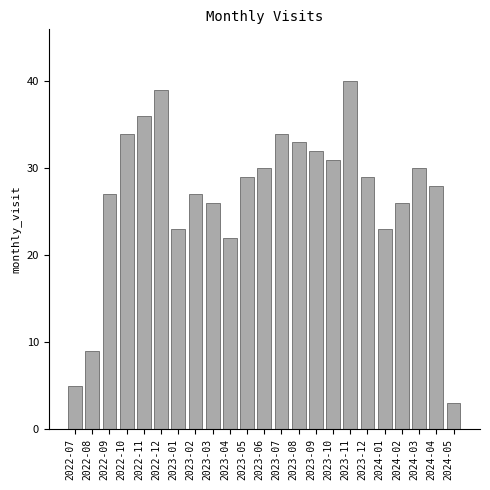

Reading left to right, extract all data points from this chart.

2022-07=5	2022-08=9	2022-09=27	2022-10=34	2022-11=36	2022-12=39	2023-01=23	2023-02=27	2023-03=26	2023-04=22	2023-05=29	2023-06=30	2023-07=34	2023-08=33	2023-09=32	2023-10=31	2023-11=40	2023-12=29	2024-01=23	2024-02=26	2024-03=30	2024-04=28	2024-05=3